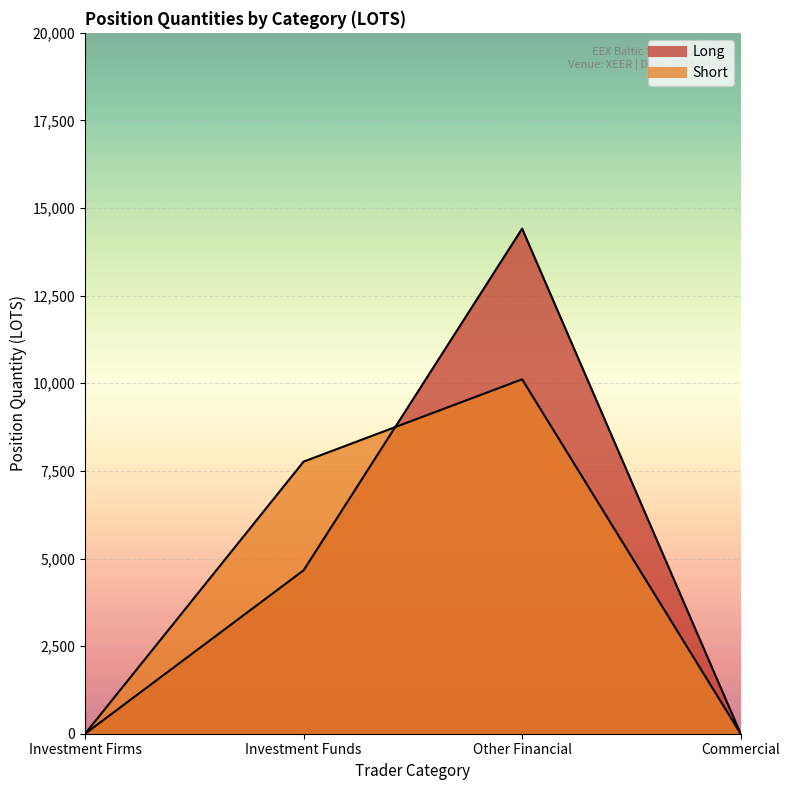

True or false: Long has a value of 14412.9 at Other Financial.

True